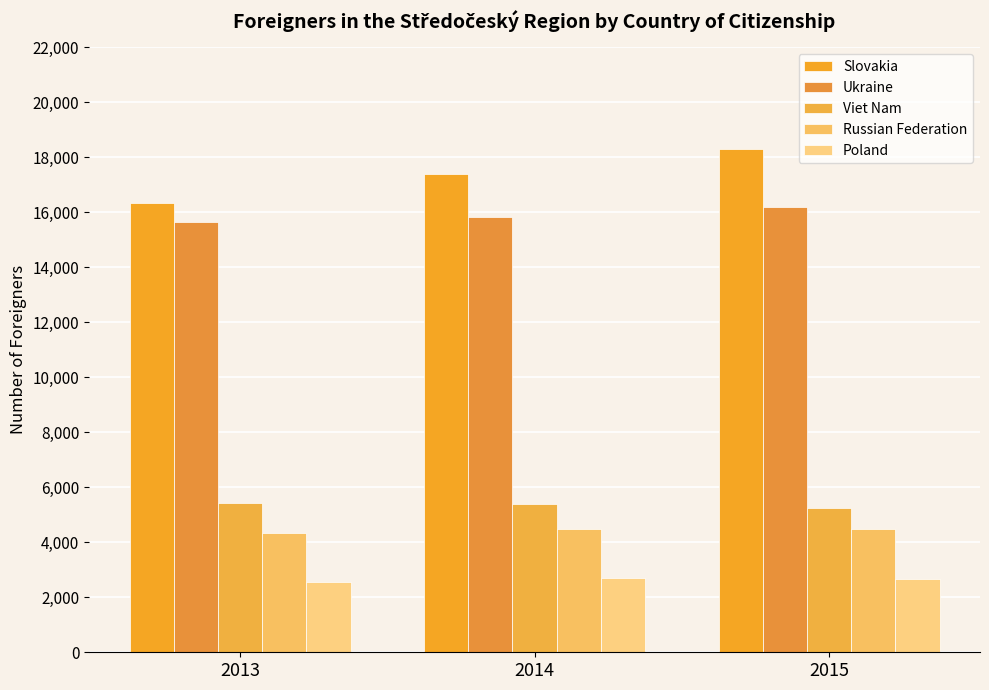

The value of Russian Federation at 2015 is 2096. True or false?

False